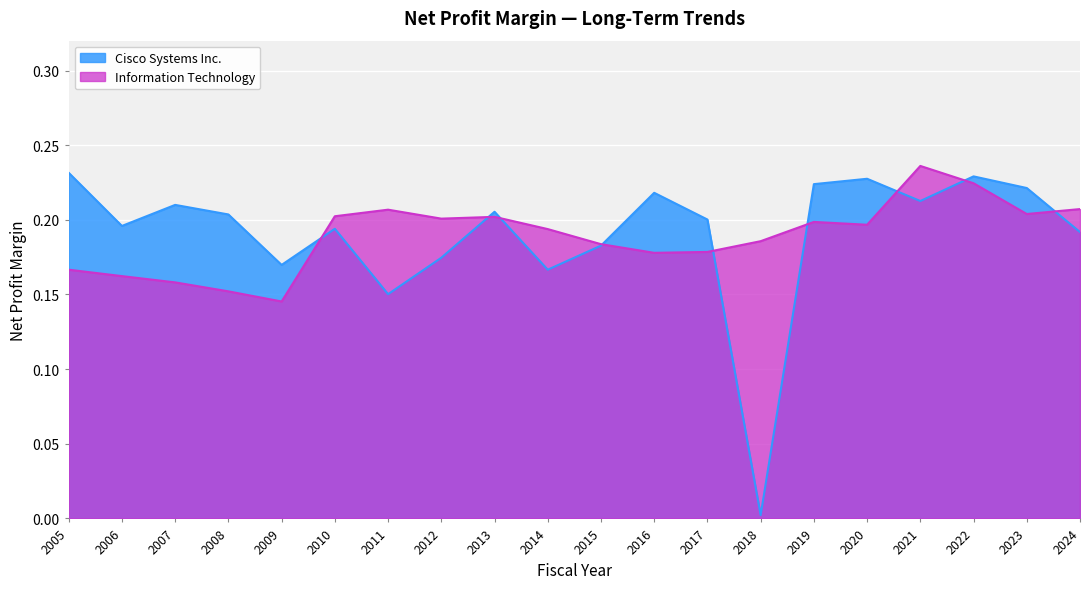

Reading left to right, extract all data points from this chart.

Cisco Systems Inc.: 0.2	0.2	0.2	0.2	0.2	0.2	0.2	0.2	0.2	0.2	0.2	0.2	0.2	0.0	0.2	0.2	0.2	0.2	0.2	0.2
Information Technology: 0.2	0.2	0.2	0.2	0.1	0.2	0.2	0.2	0.2	0.2	0.2	0.2	0.2	0.2	0.2	0.2	0.2	0.2	0.2	0.2